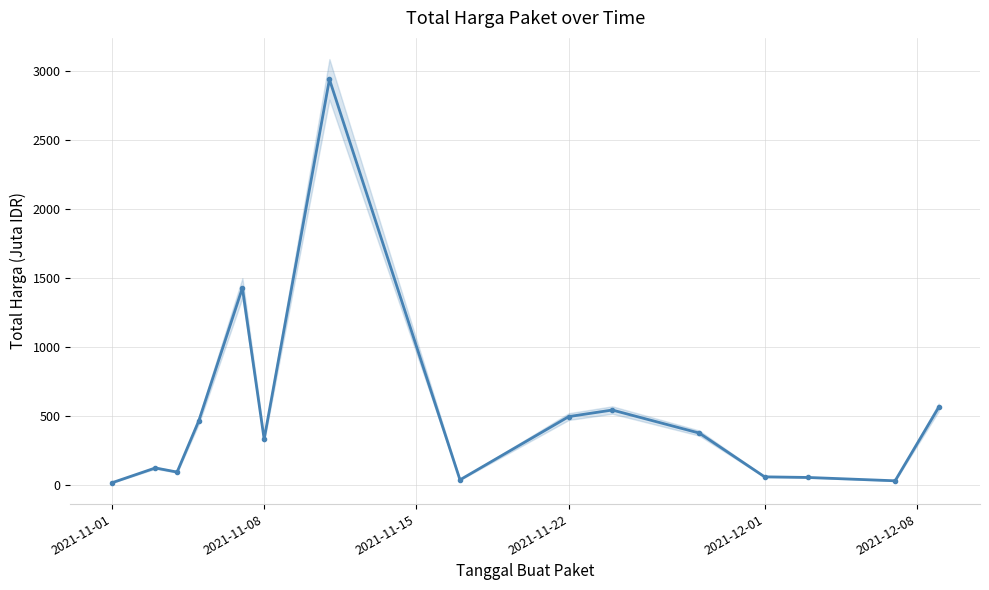

How many series are shown in this chart?

1